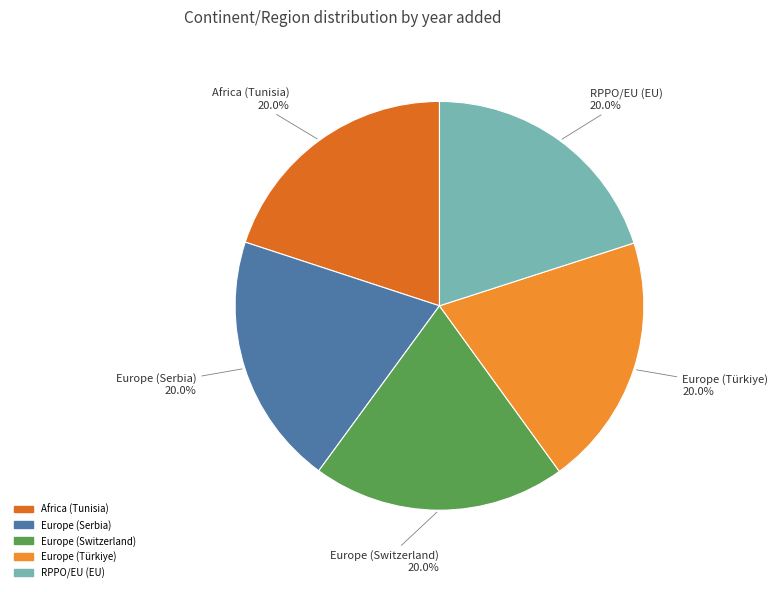

Is there any slice that represents more than half of the pie?

No